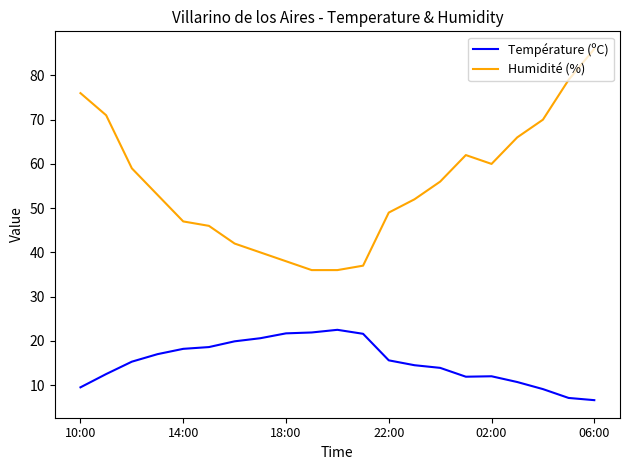

True or false: Température (ºC) and Humidité (%) cross at least once.

False